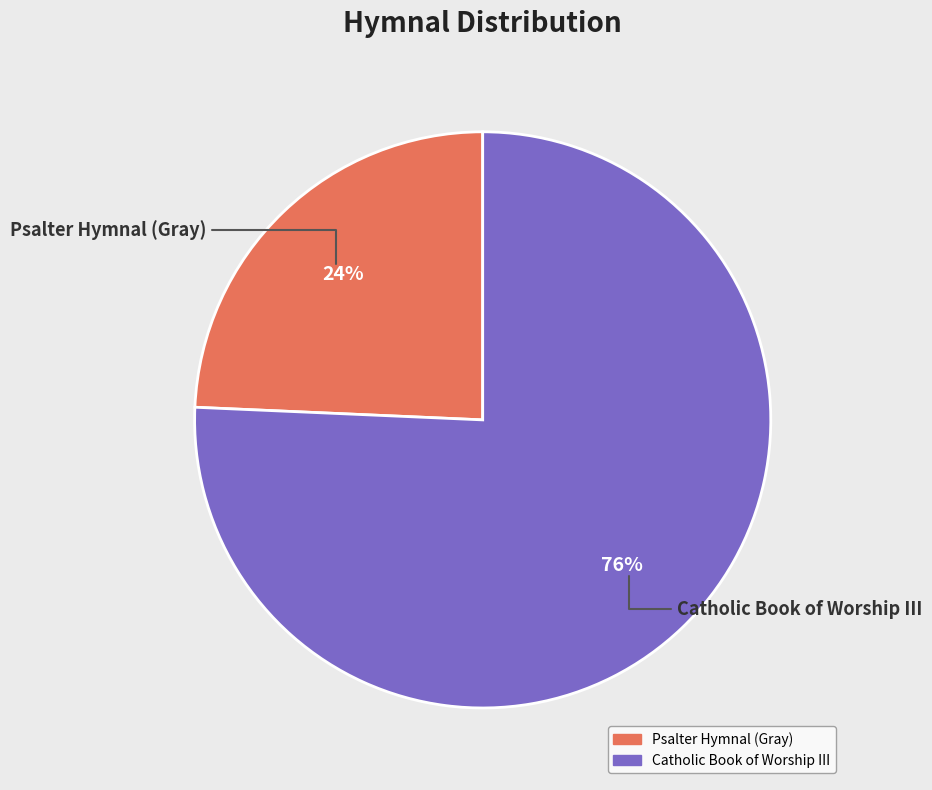

Do Catholic Book of Worship III and Psalter Hymnal (Gray) together represent more than half of the pie?

Yes